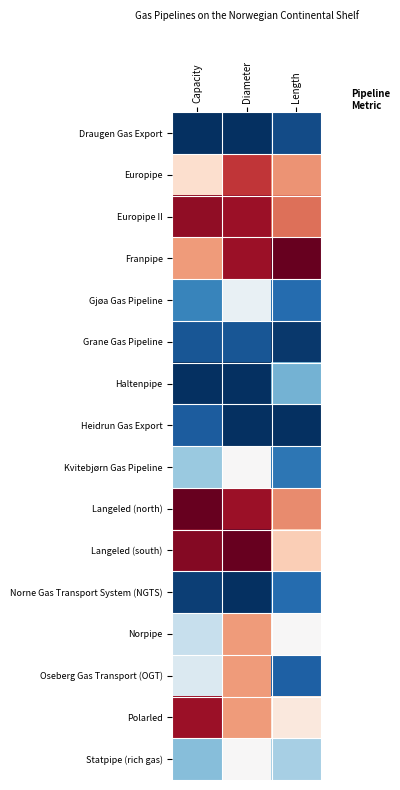

Reading right to left, list all the values displayed in this chart.

Draugen Gas Export: Length=0.1	Diameter=0.0	Capacity=0.0
Europipe: Length=0.7	Diameter=0.9	Capacity=0.6
Europipe II: Length=0.8	Diameter=0.9	Capacity=0.9
Franpipe: Length=1.0	Diameter=0.9	Capacity=0.7
Gjøa Gas Pipeline: Length=0.1	Diameter=0.5	Capacity=0.2
Grane Gas Pipeline: Length=0.0	Diameter=0.1	Capacity=0.1
Haltenpipe: Length=0.3	Diameter=0.0	Capacity=0.0
Heidrun Gas Export: Length=0.0	Diameter=0.0	Capacity=0.1
Kvitebjørn Gas Pipeline: Length=0.1	Diameter=0.5	Capacity=0.3
Langeled (north): Length=0.7	Diameter=0.9	Capacity=1.0
Langeled (south): Length=0.6	Diameter=1.0	Capacity=1.0
Norne Gas Transport System (NGTS): Length=0.1	Diameter=0.0	Capacity=0.0
Norpipe: Length=0.5	Diameter=0.7	Capacity=0.4
Oseberg Gas Transport (OGT): Length=0.1	Diameter=0.7	Capacity=0.4
Polarled: Length=0.6	Diameter=0.7	Capacity=0.9
Statpipe (rich gas): Length=0.3	Diameter=0.5	Capacity=0.3